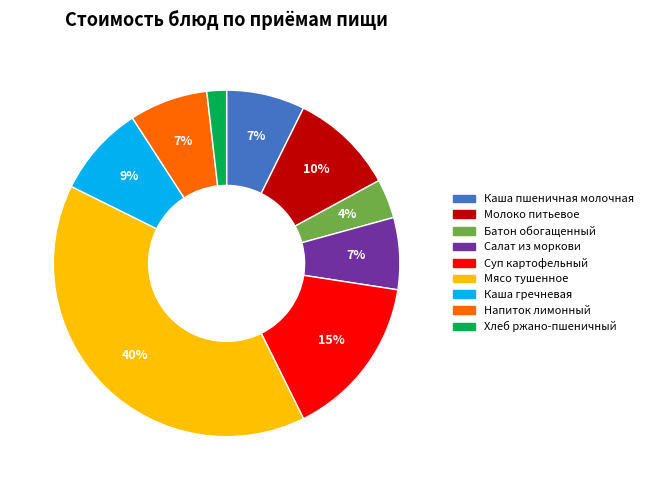

Which category has the biggest portion of the pie?

Мясо тушенное